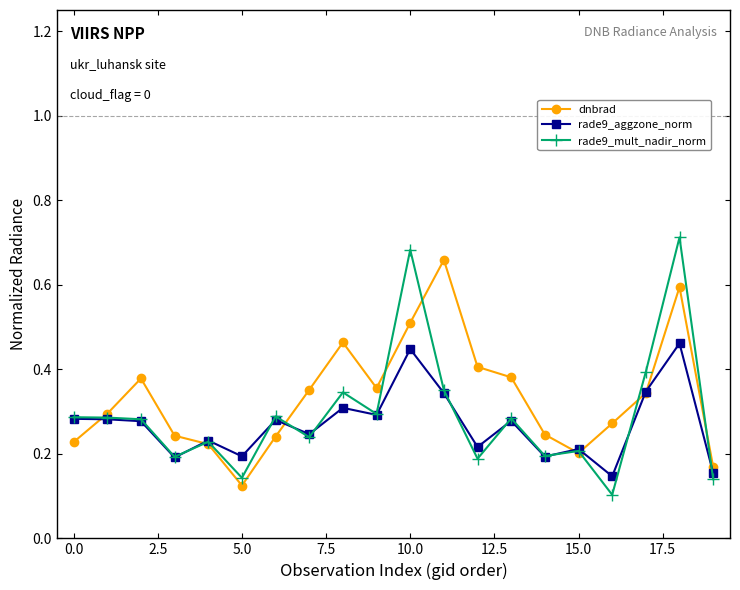

Which series has the largest range (max minus min)?

rade9_mult_nadir_norm